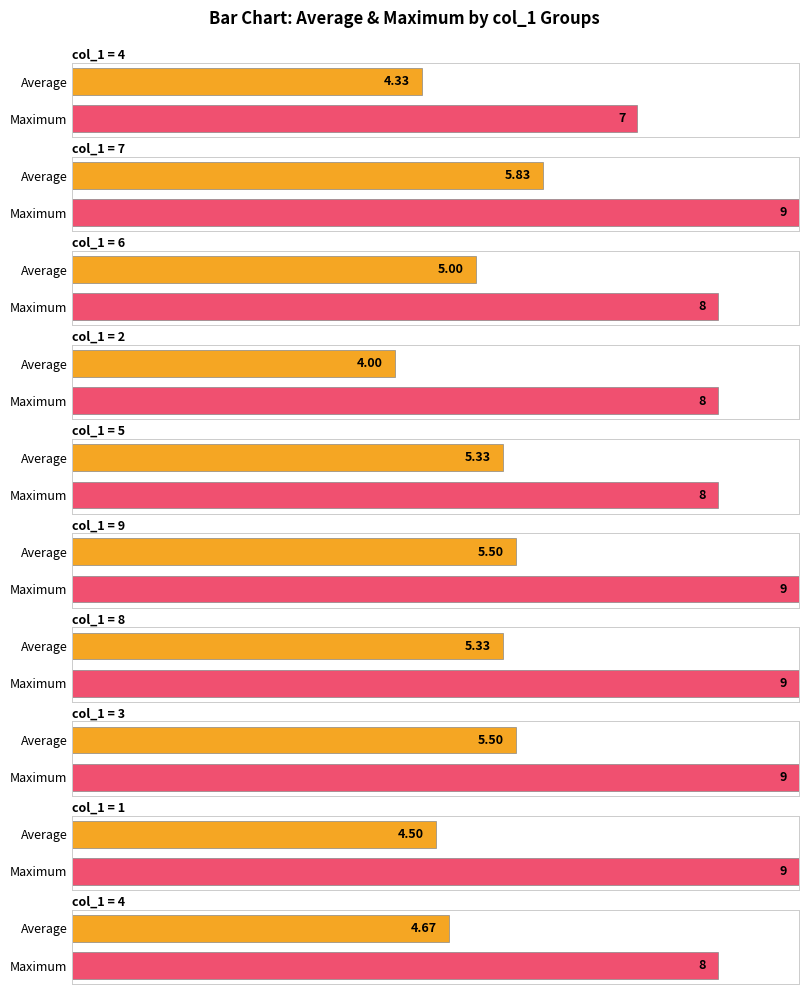

The col_2 series shows 1 at 4. True or false?

False